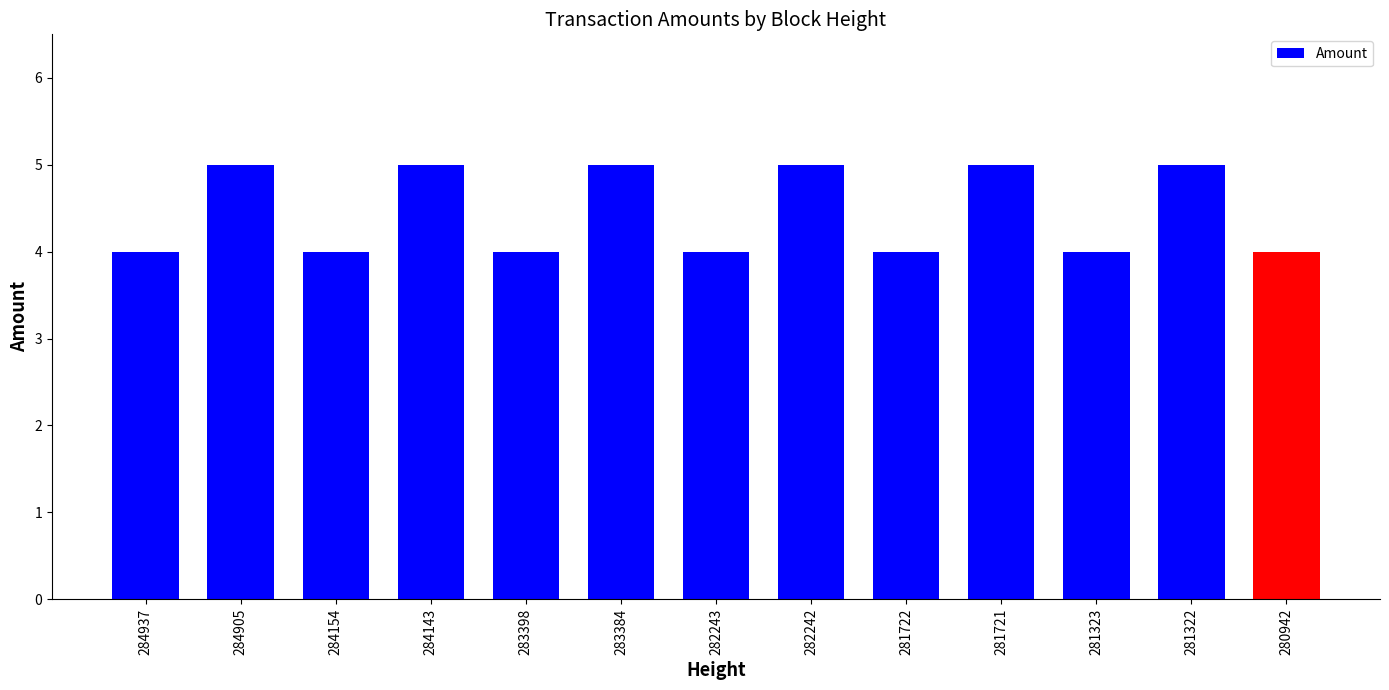

The chart shows a value of 2 at 281323. True or false?

False